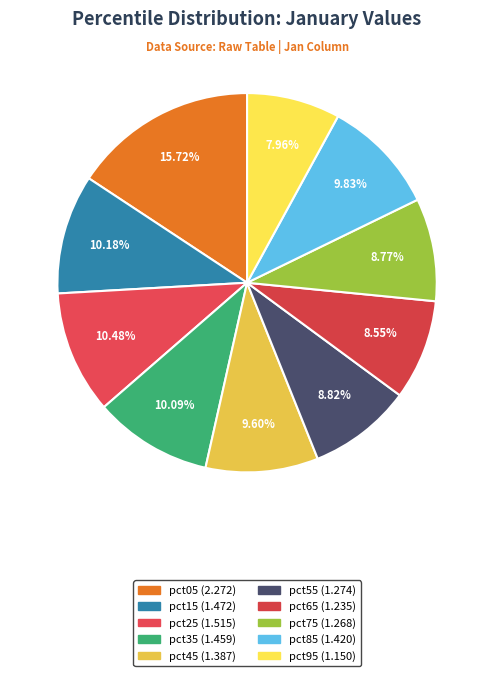

The pct65 slice represents 15% of the pie. True or false?

False